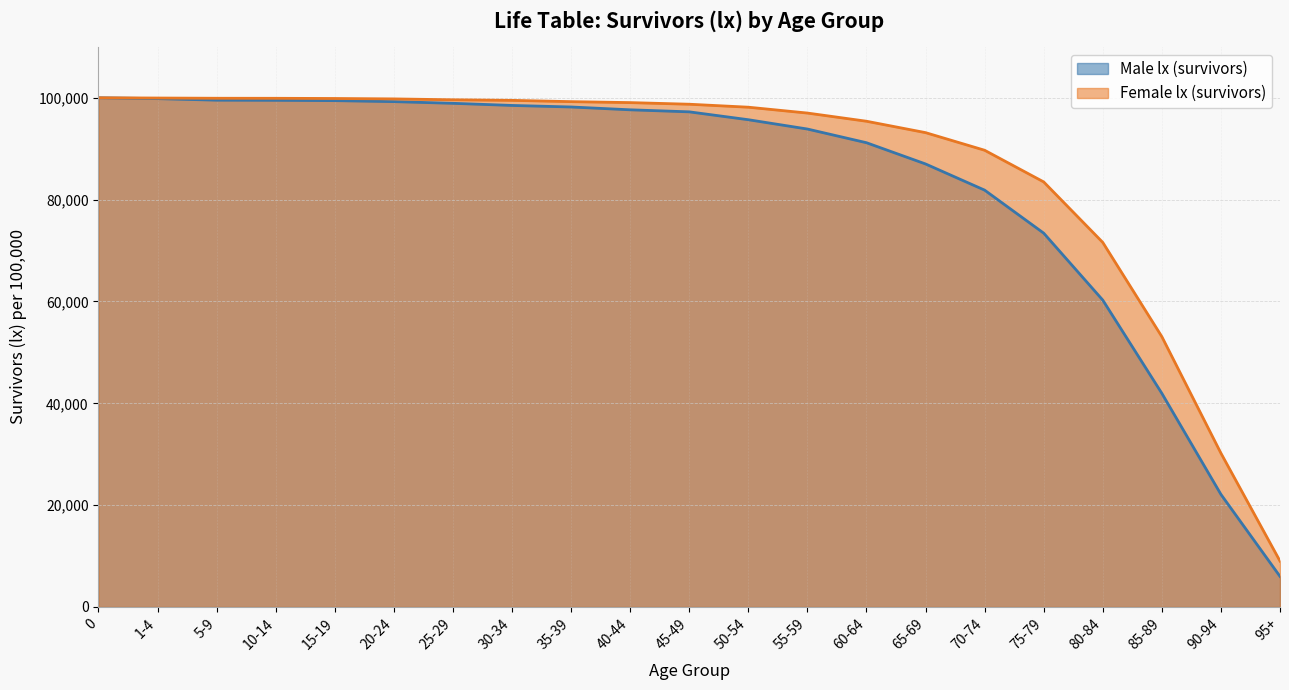

Is it true that Male lx (survivors) equals 98916 at 25-29?

True